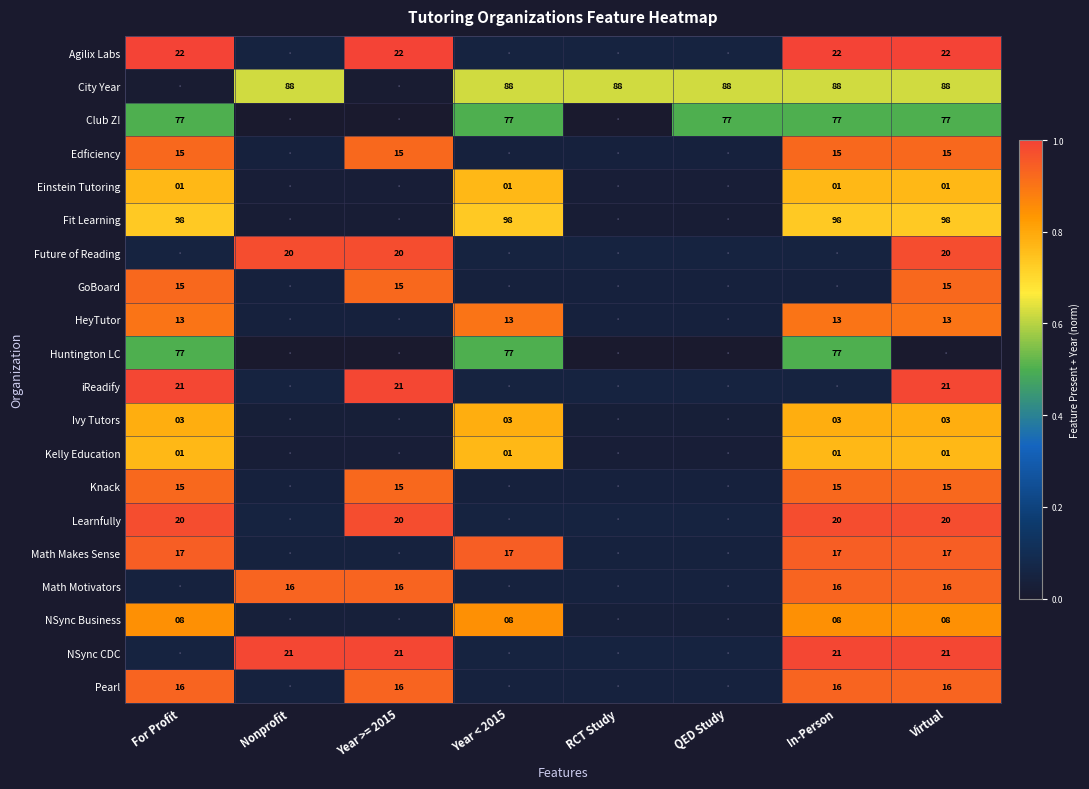

Is the value of Learnfully at In-Person greater than the value of Huntington LC at For Profit?

No